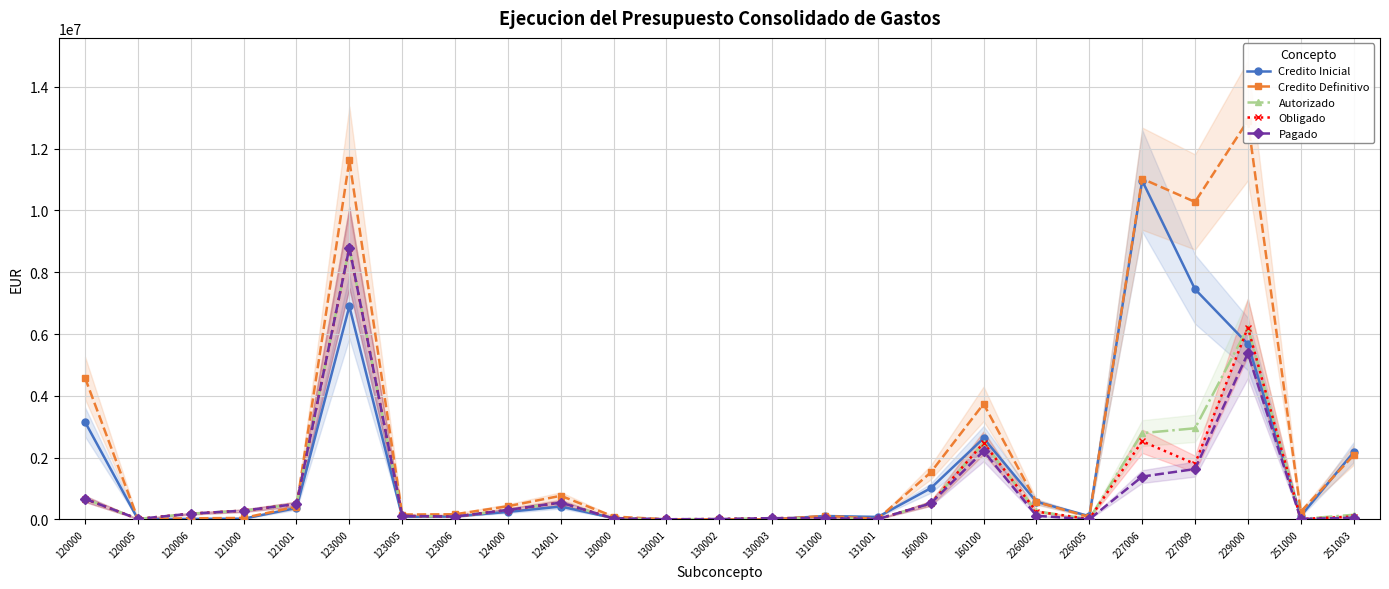

How many positive values does the Credito Inicial series have?

22